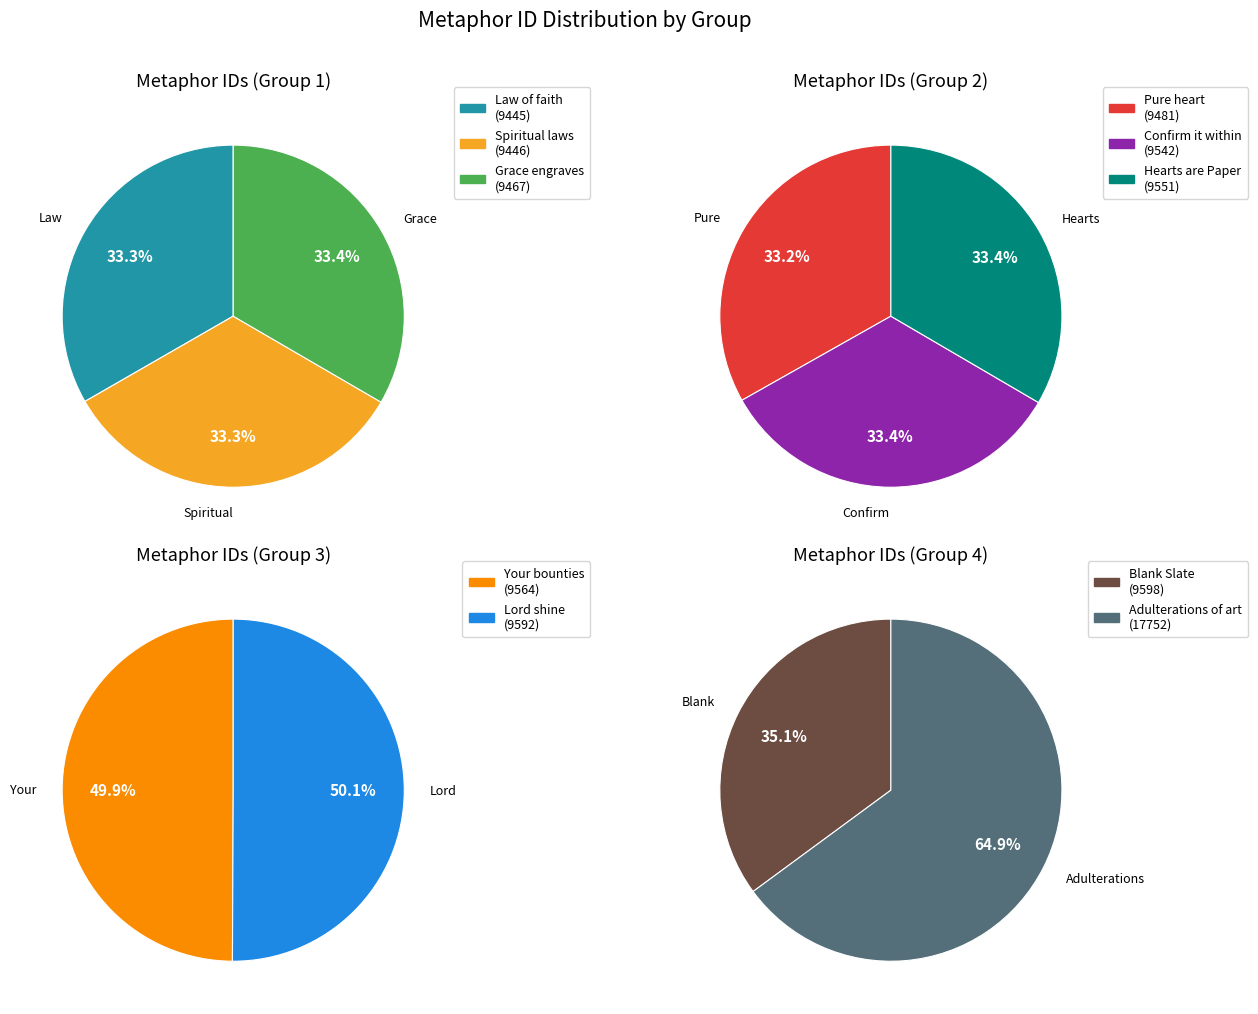

What is the change in value from Lord shine to Blank Slate?

+6